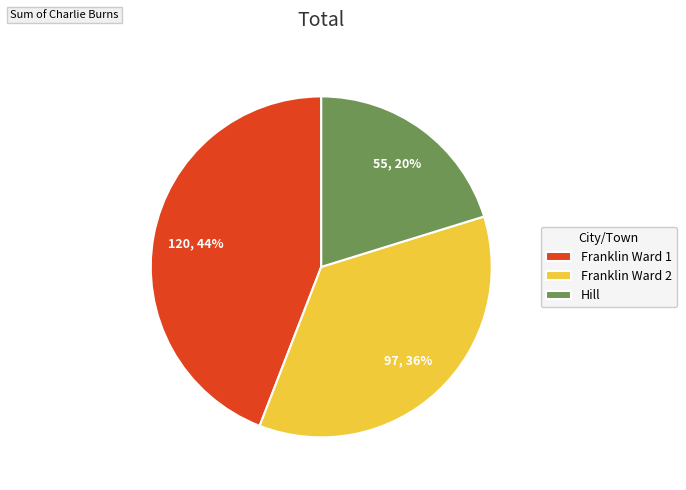

To the nearest percent, what is the average slice percentage?

33%